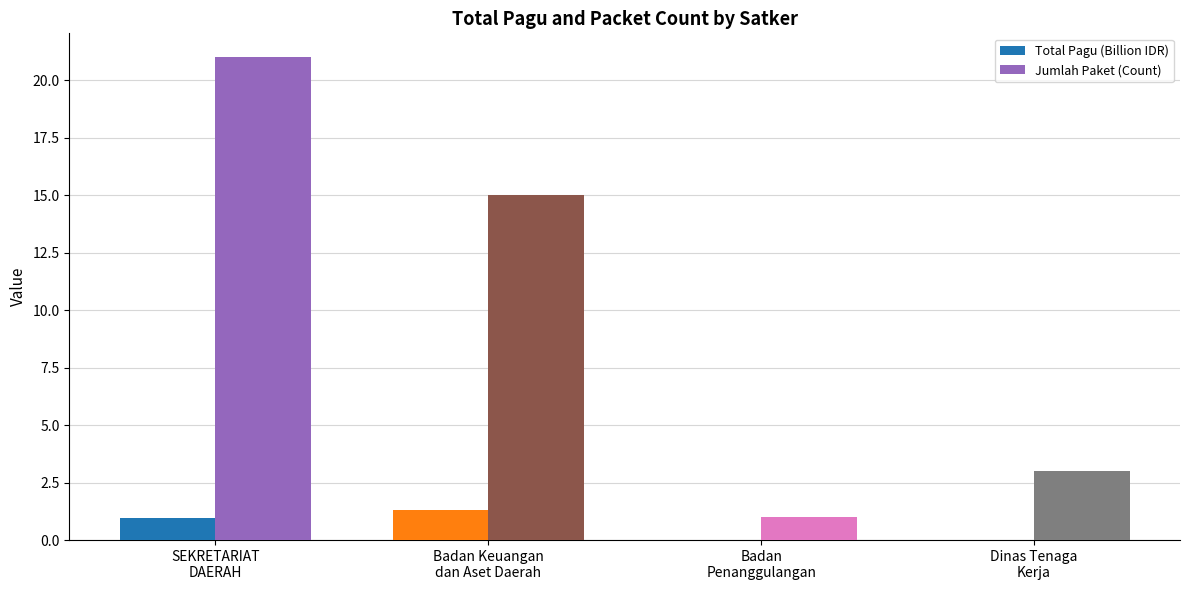

What is the maximum value for Total Pagu (Billion IDR)?

1.3